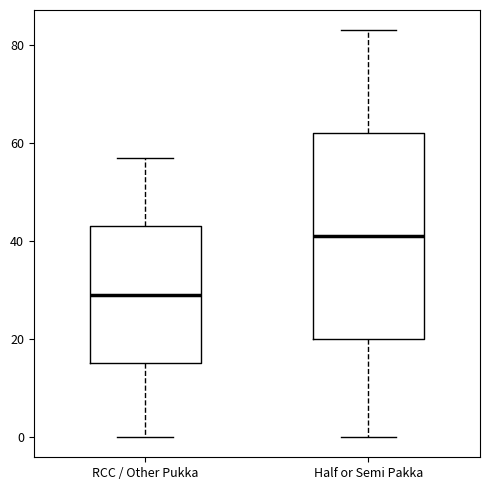

Where does the upper whisker of the box for RCC / Other Pukka end on the y-axis? The values are not printed on the chart, so give them approximately, as read against the axis.

58